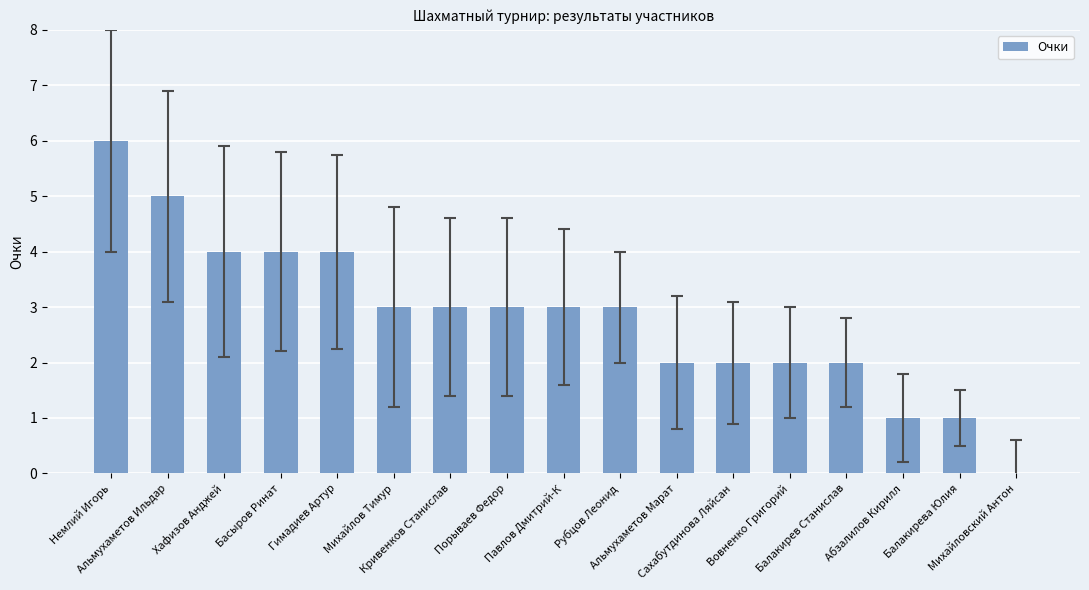

What is the sum of all values?

48